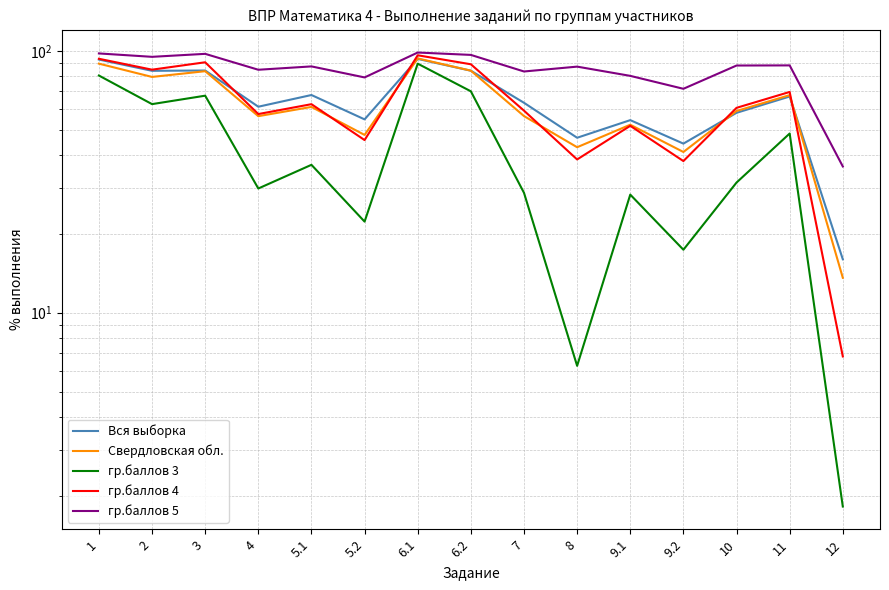

What is the approximate value of гр.баллов 3 at 9.1?

28.2